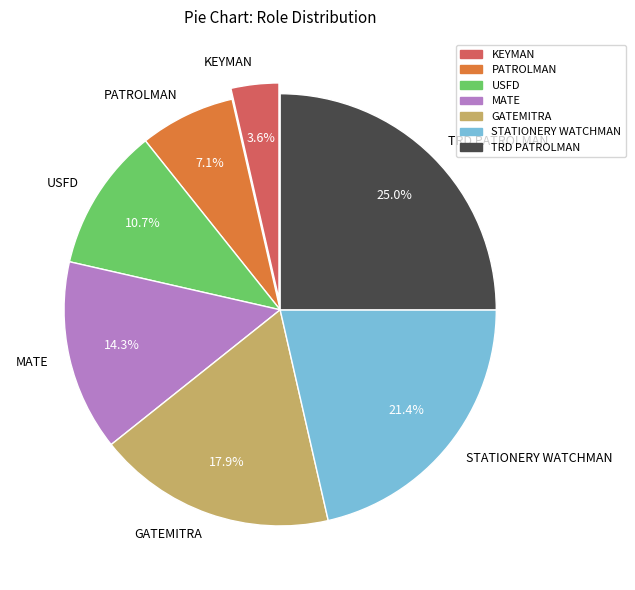

Which category has the biggest portion of the pie?

TRD PATROLMAN